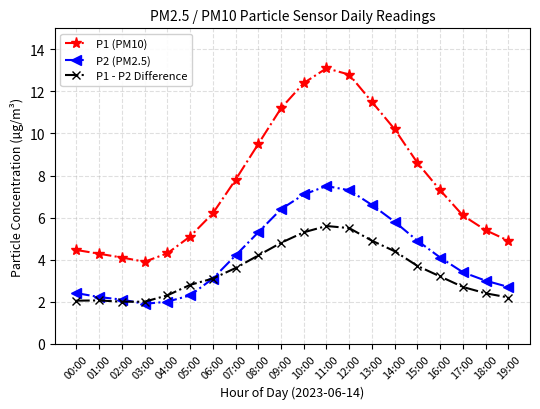

What is the total value across all series at 02:00?

8.2